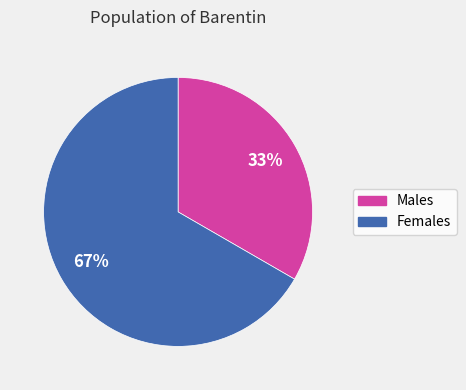

To the nearest percent, what is the average slice percentage?

50%